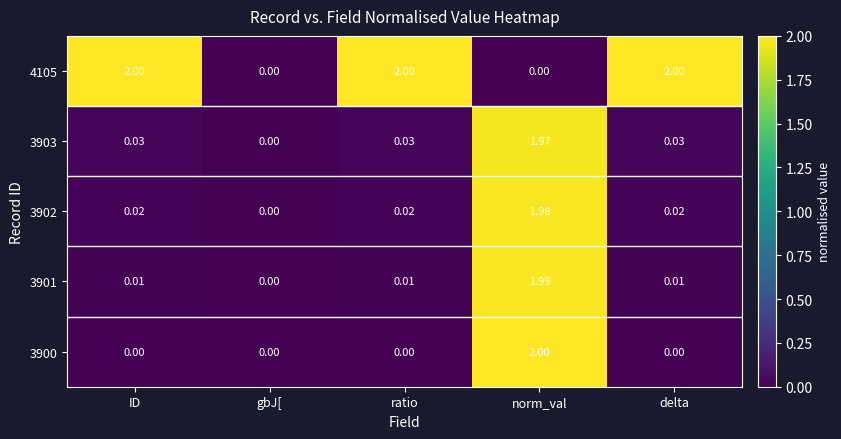

At which label does 3902 reach its peak?

norm_val